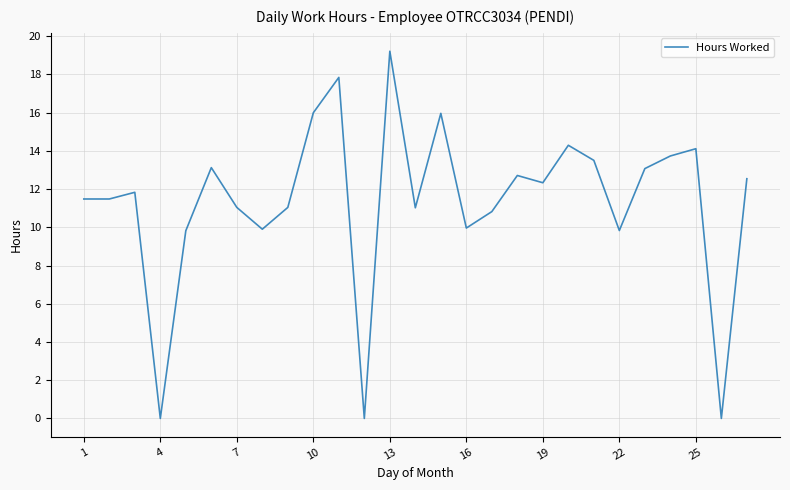

What is the difference between the maximum and minimum values?

19.2